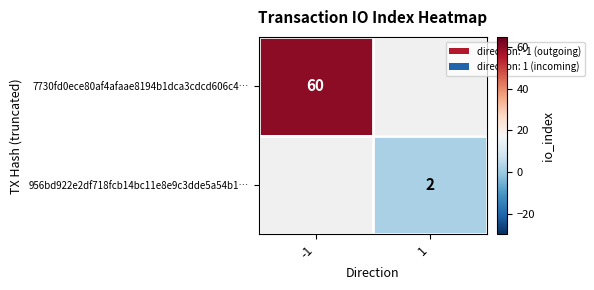

Is the value of 956bd922e2df718fcb14bc11e8e9c3dde5a54b1… at 1 greater than the value of 7730fd0ece80af4afaae8194b1dca3cdcd606c4… at -1?

No